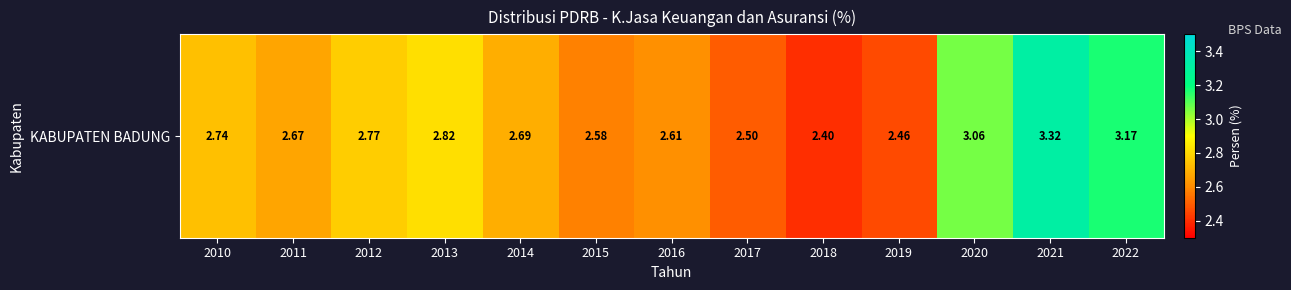

Reading left to right, list all the values displayed in this chart.

2010=2.7	2011=2.7	2012=2.8	2013=2.8	2014=2.7	2015=2.6	2016=2.6	2017=2.5	2018=2.4	2019=2.5	2020=3.1	2021=3.3	2022=3.2